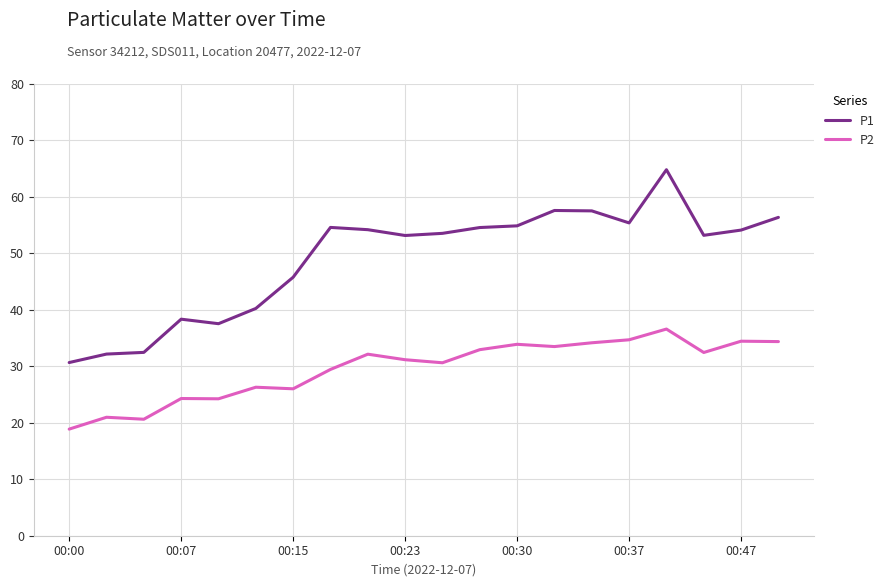

Which series has the largest range (max minus min)?

P1